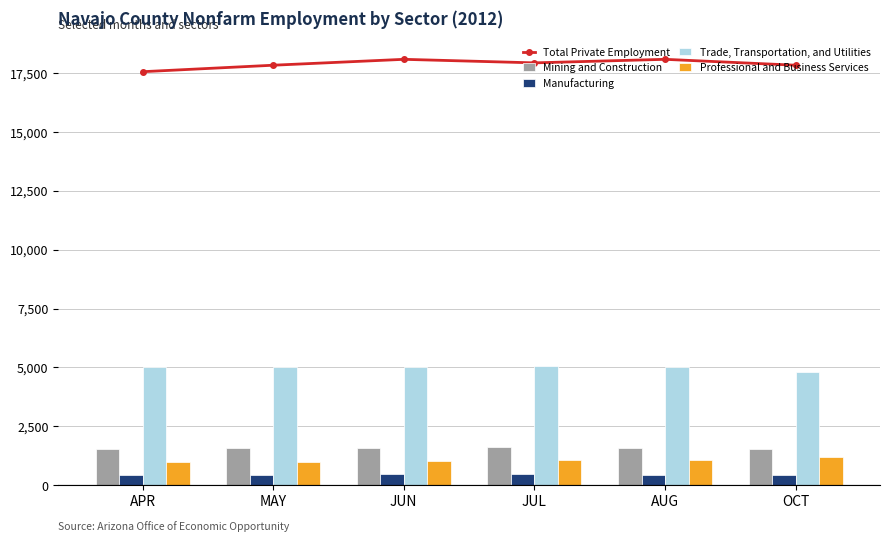

Rank the series by their maximum value, from highest to lowest.

Total Private Employment, Trade, Transportation, and Utilities, Mining and Construction, Professional and Business Services, Manufacturing